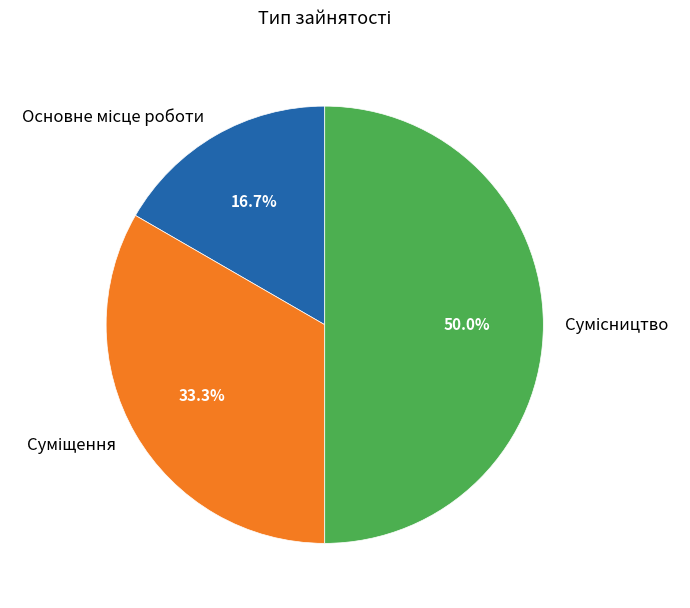

To the nearest percent, what portion does Суміщення represent?

33%